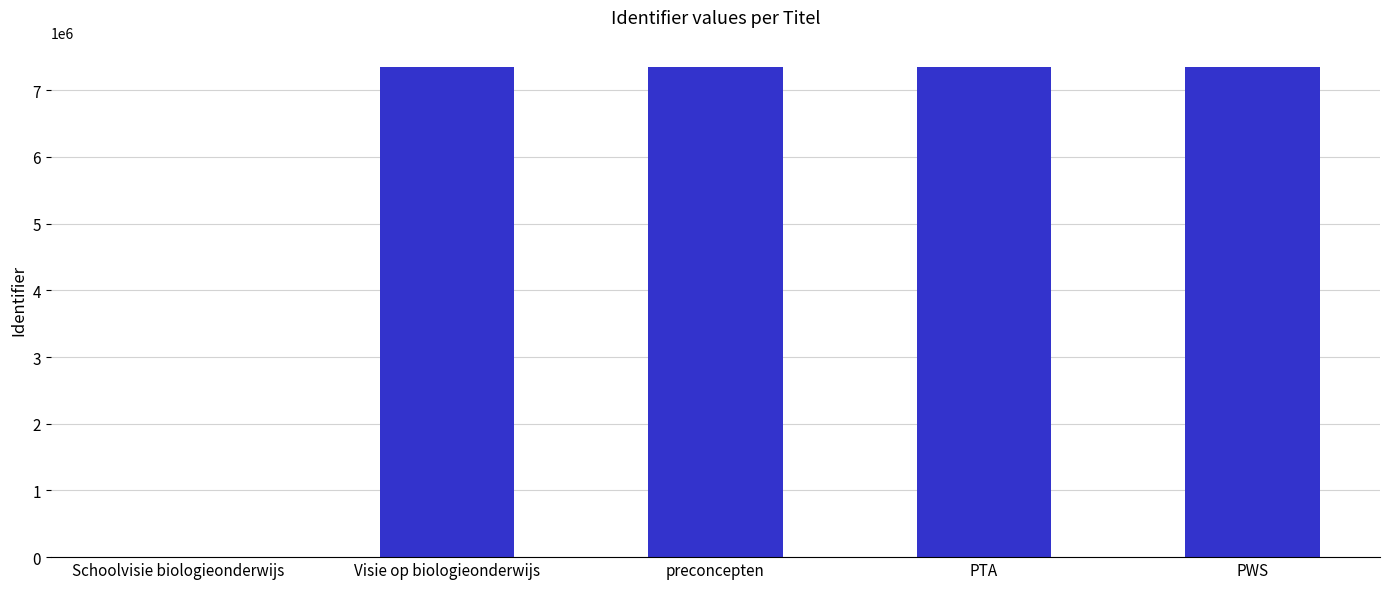

How many series are shown in this chart?

1